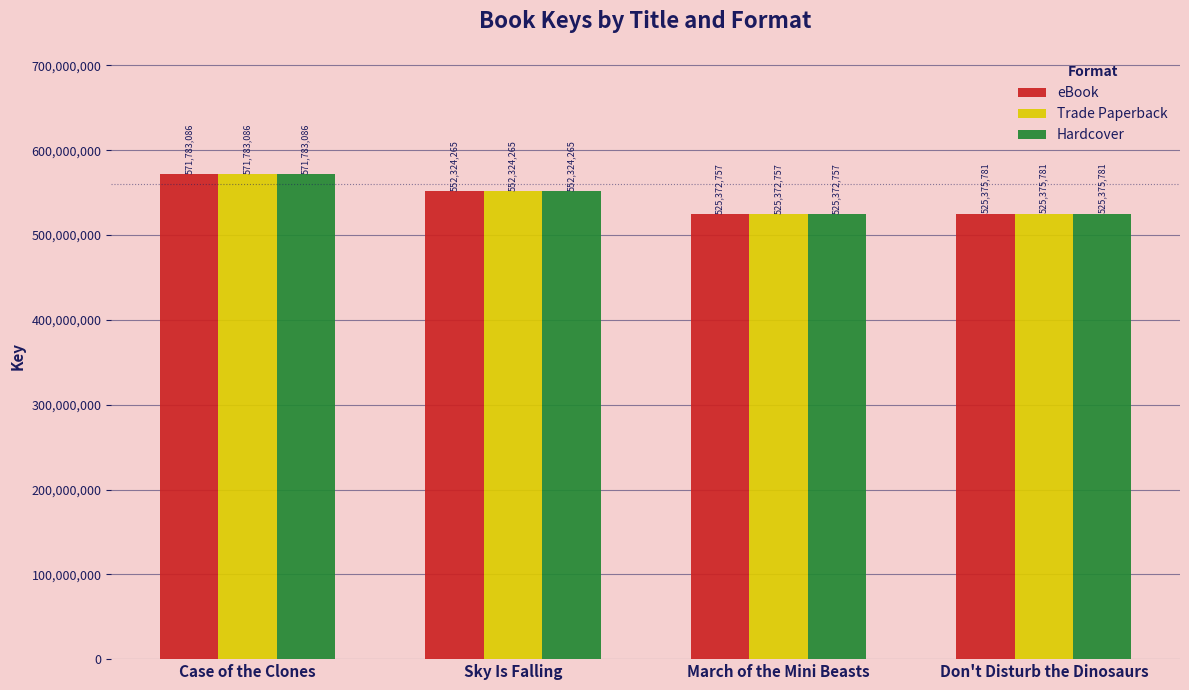

What is the label of the 1st bar from the right?

Don't Disturb the Dinosaurs